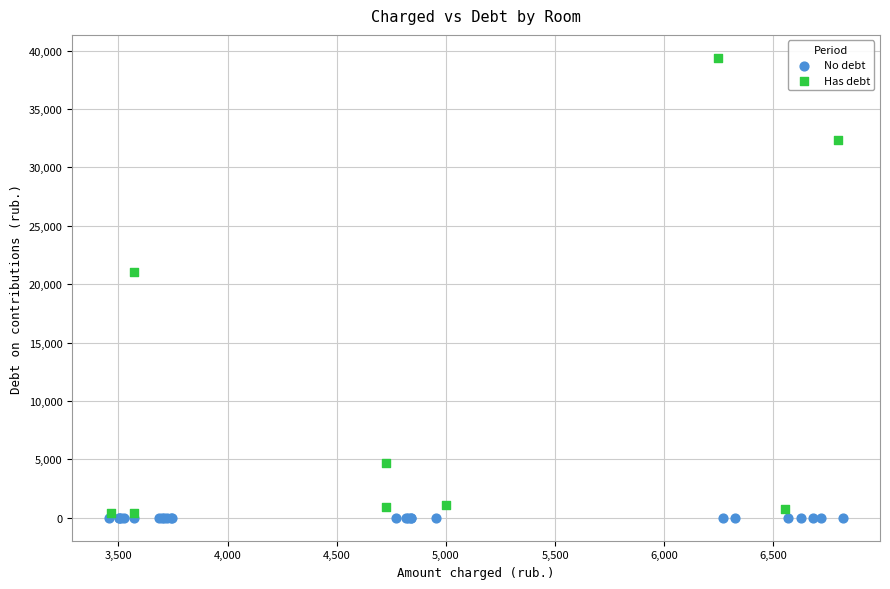

Which series reaches the maximum Y coordinate?

Has debt